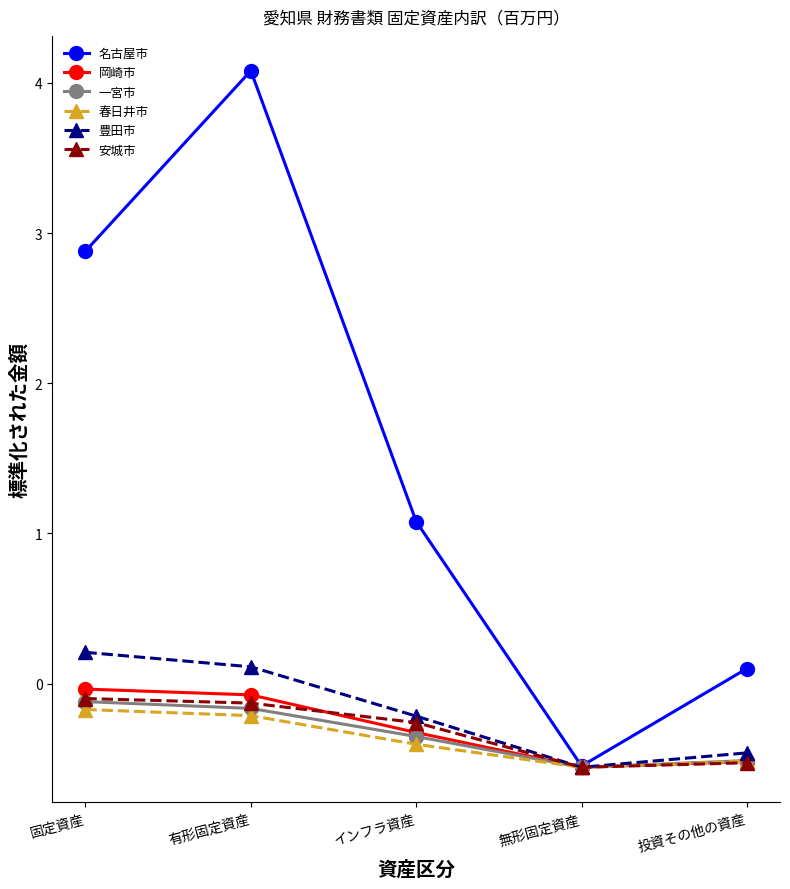

At which category is the sum across all series the highest?

有形固定資産